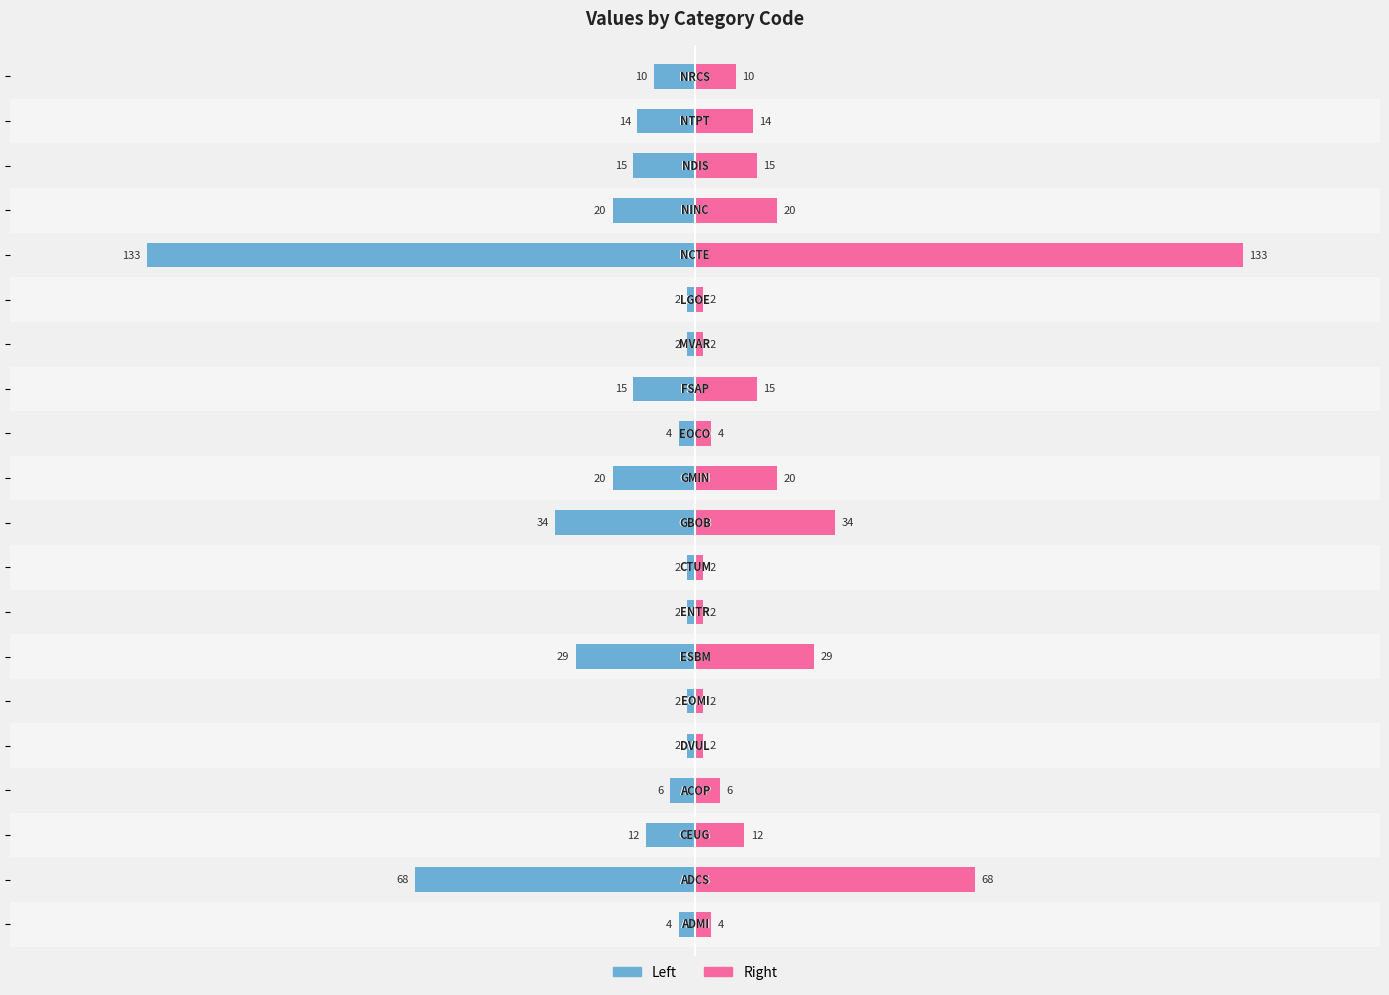

How many bars are there in total?

40